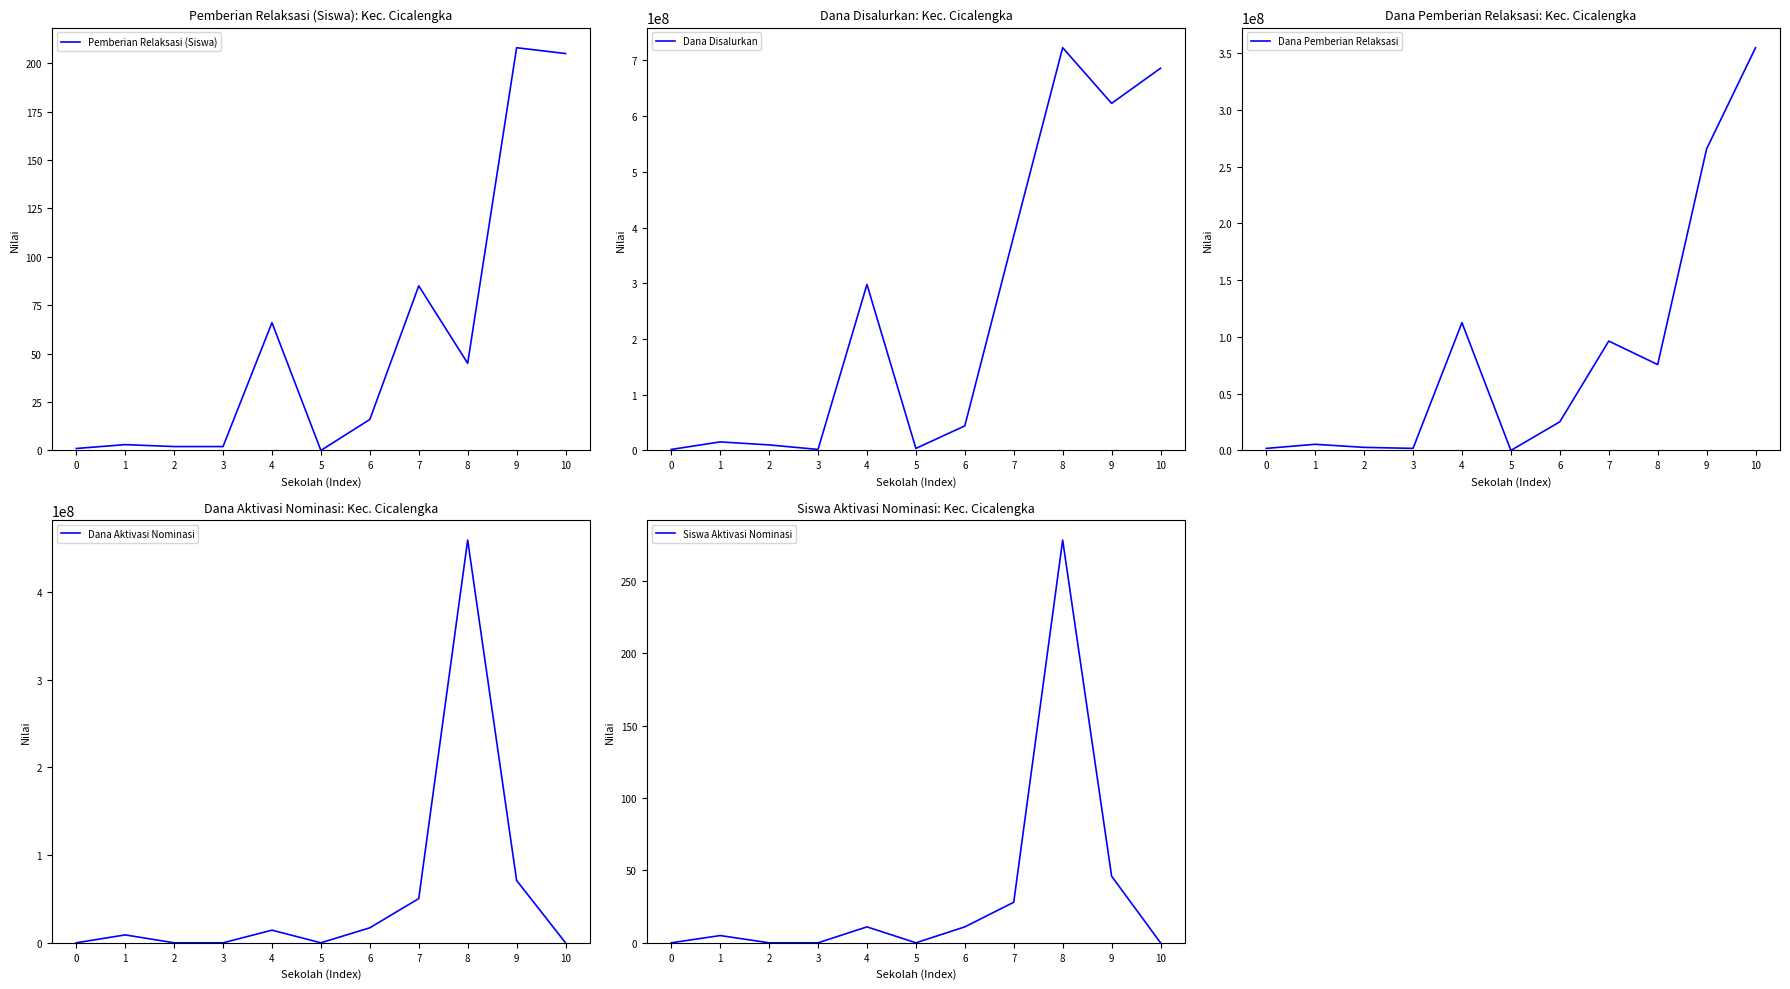

Which series changed the most between 5 and 6?

Dana Disalurkan